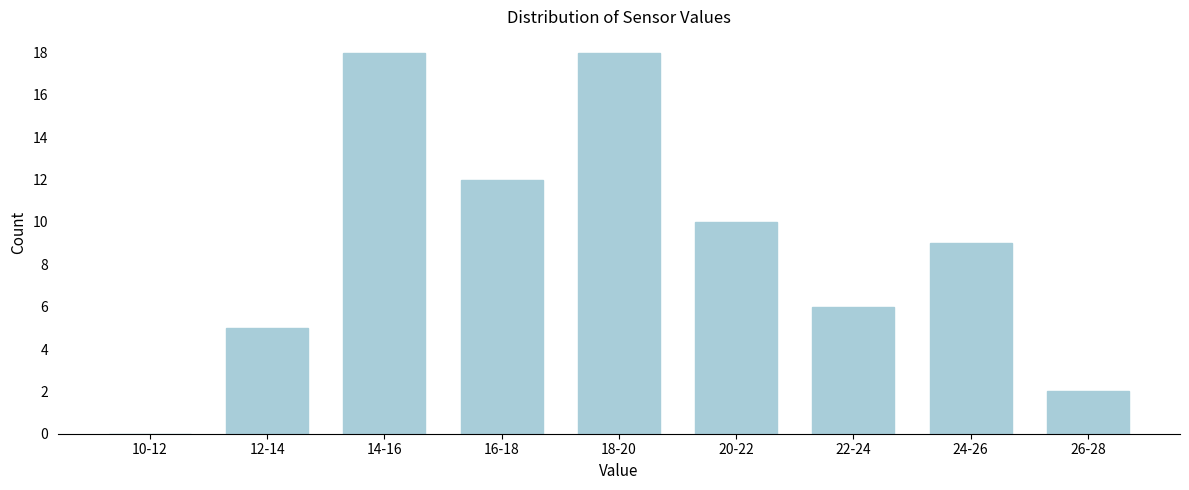

Reading right to left, transcribe all the data shown in this chart.

26-28=2	24-26=9	22-24=6	20-22=10	18-20=18	16-18=12	14-16=18	12-14=5	10-12=0